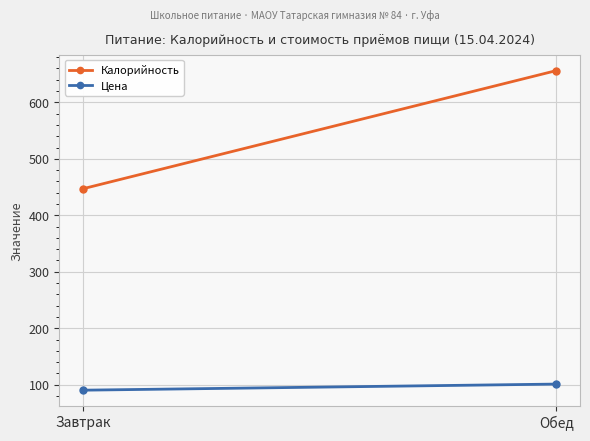

At which category does the chart reach its peak across all series?

Обед